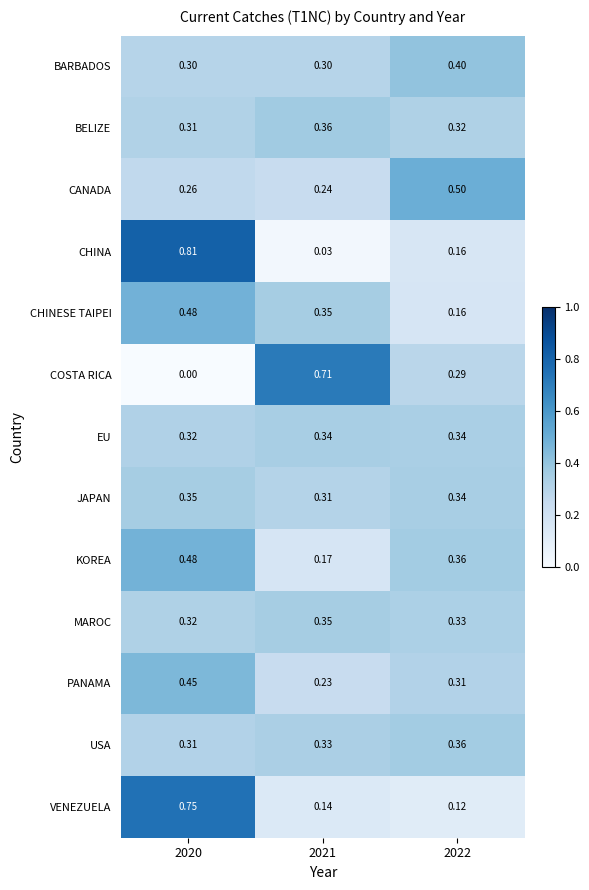

Is the value of KOREA at 2021 greater than the value of CHINESE TAIPEI at 2022?

Yes